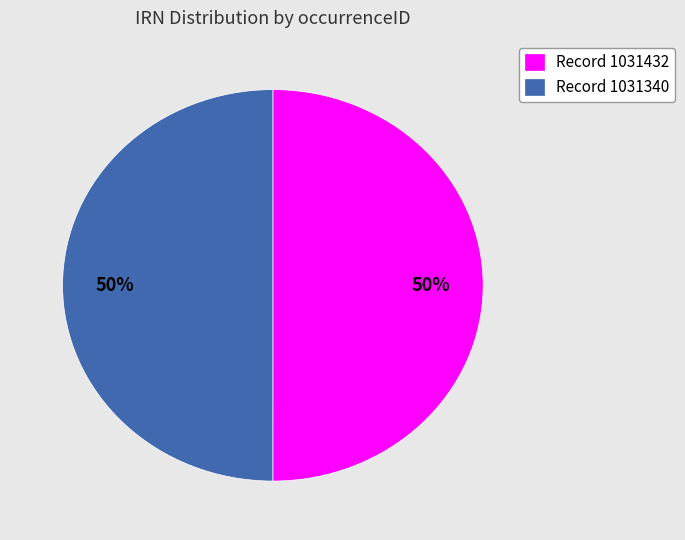

Combined, do Record 1031340 and Record 1031432 account for over 50%?

Yes